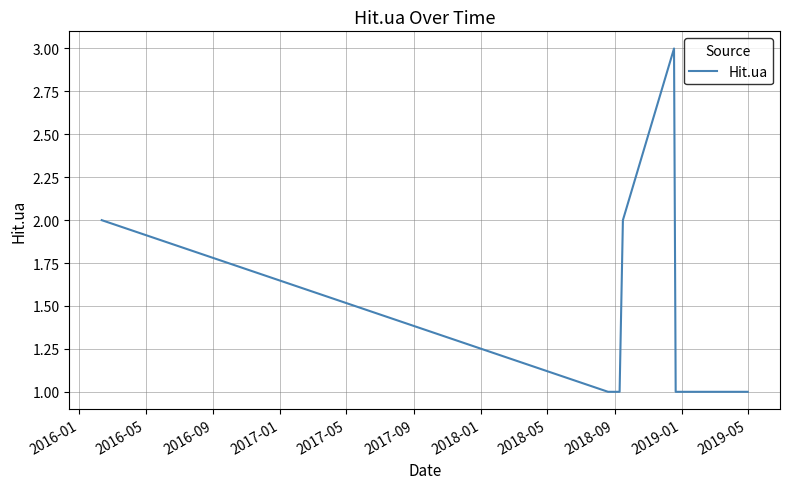

What is the maximum value shown in the chart?

3